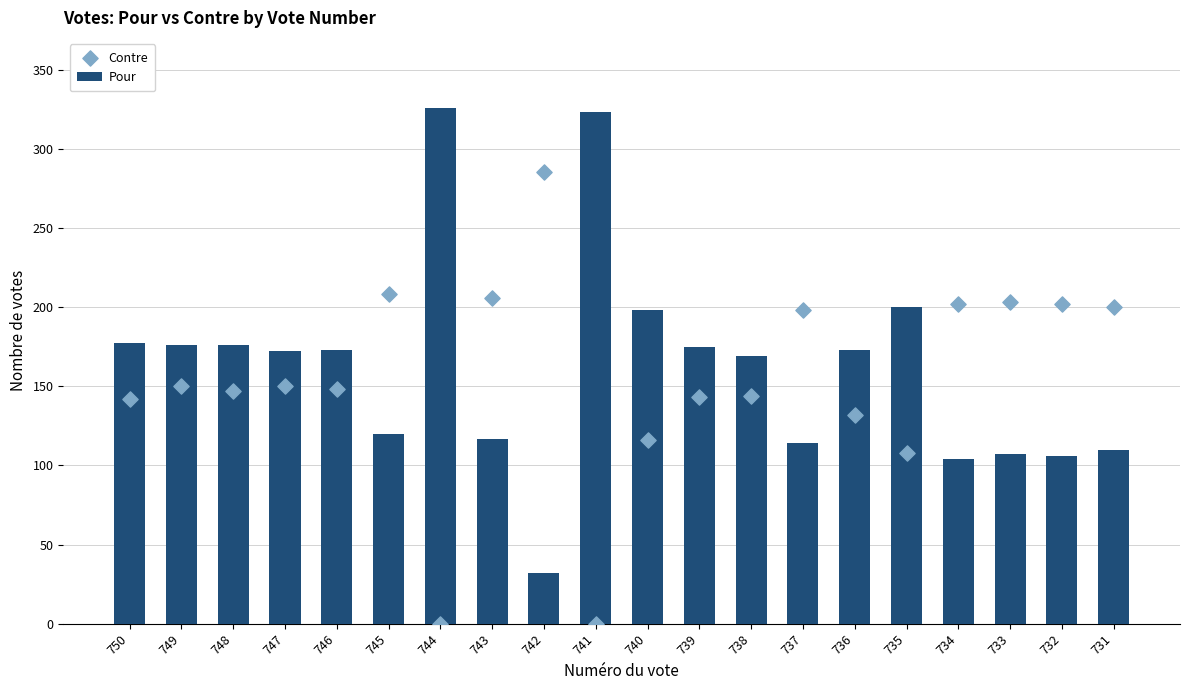

Is the value of Pour at 745 greater than the value of Contre at 738?

No